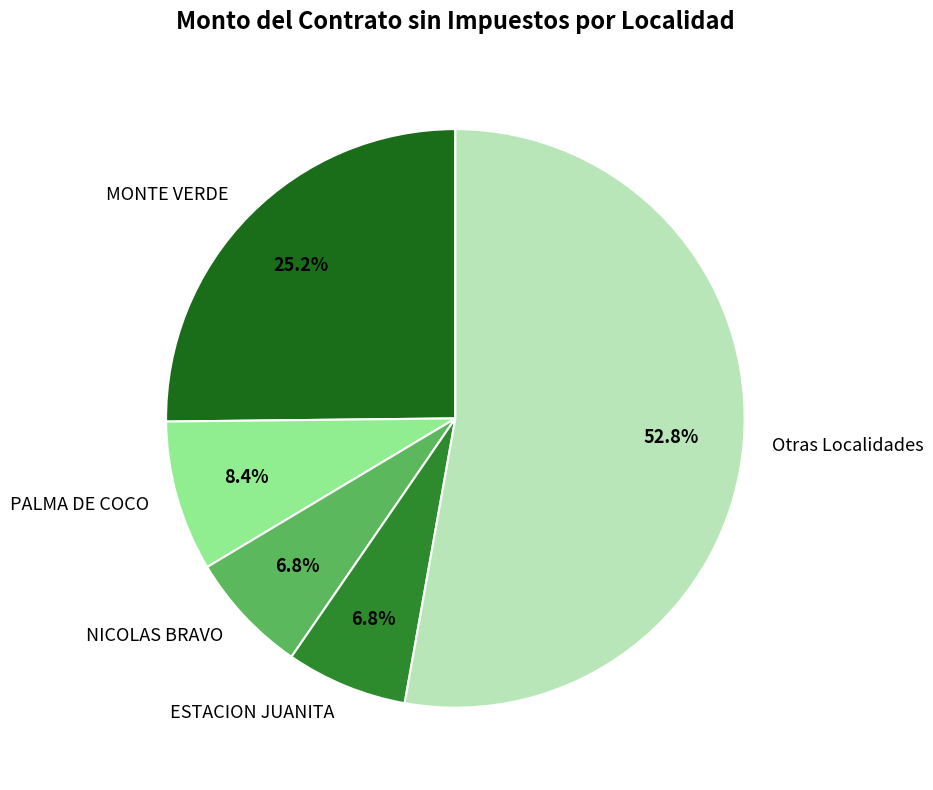

To the nearest percent, what is the average slice percentage?

20%